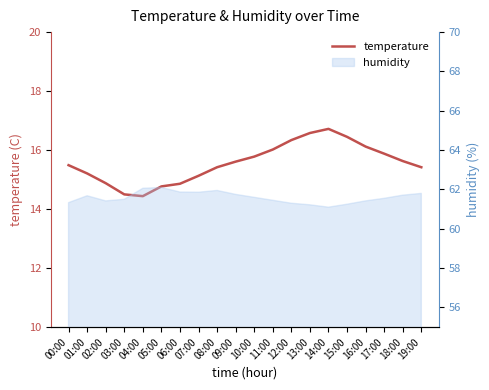

List the labels in order of value, largest first.

14:00, 13:00, 15:00, 12:00, 16:00, 11:00, 17:00, 10:00, 18:00, 09:00, 00:00, 08:00, 19:00, 01:00, 07:00, 02:00, 06:00, 05:00, 03:00, 04:00